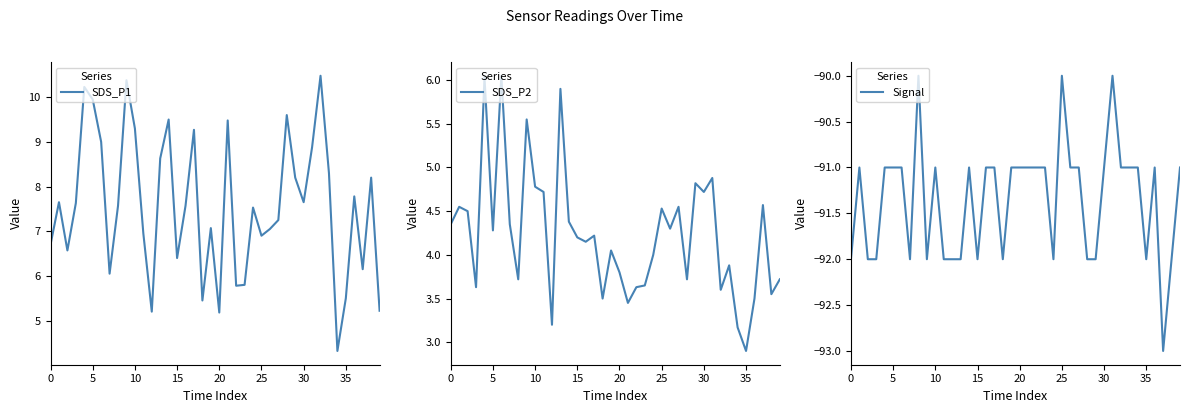

Rank the series at 27 from lowest to highest value.

Signal, SDS_P2, SDS_P1